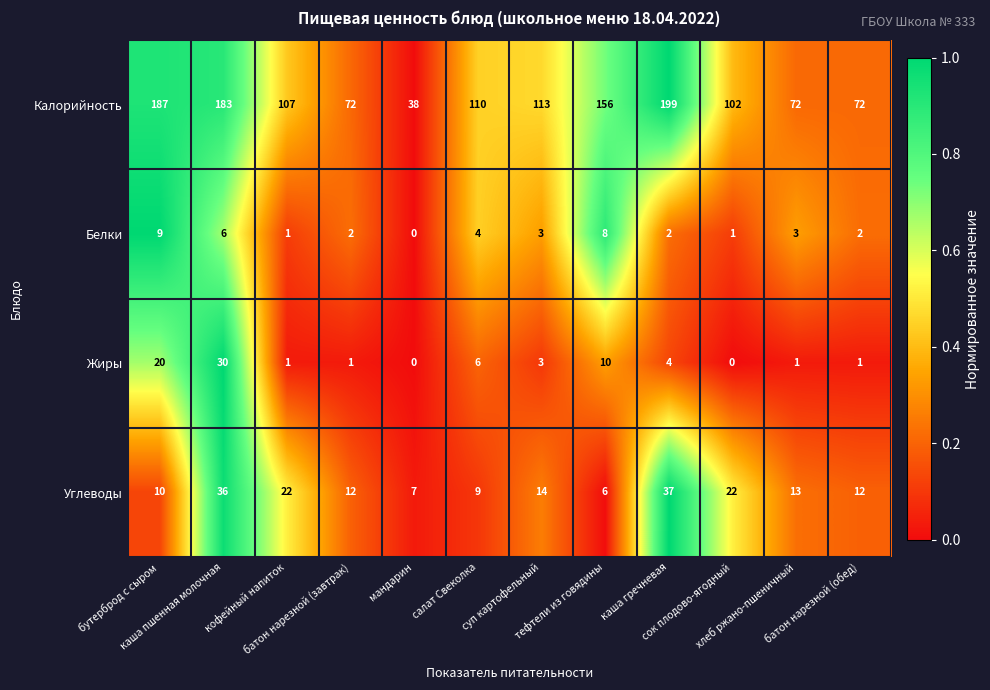

What is the difference between the second highest and second lowest values in the Жиры series?

20